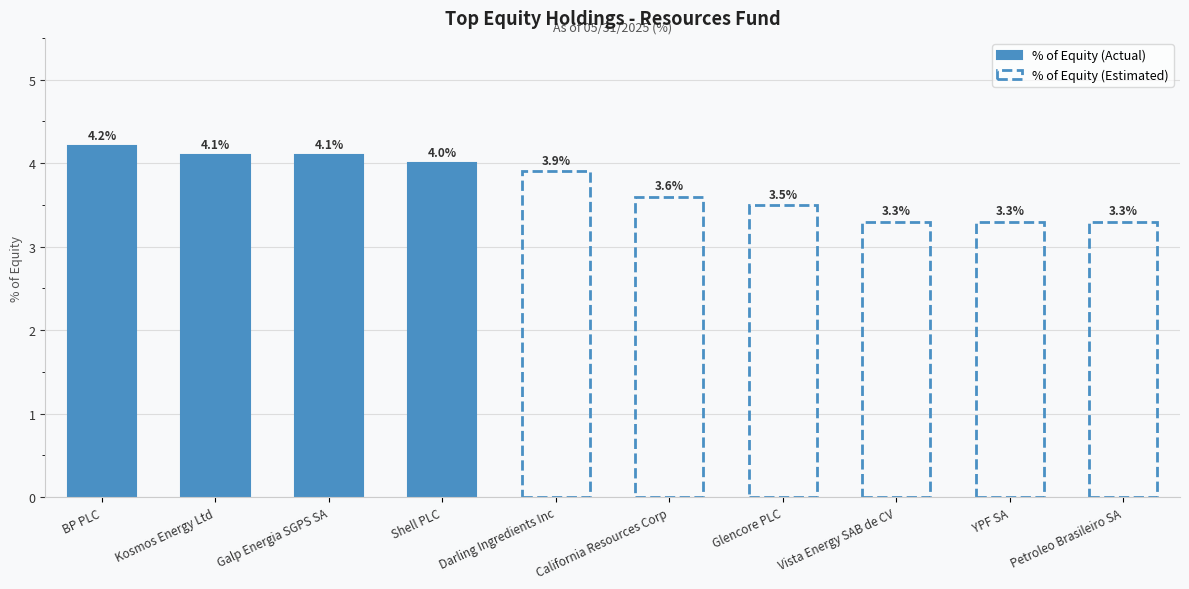

What is the change in value from BP PLC to Kosmos Energy Ltd?

-0.1